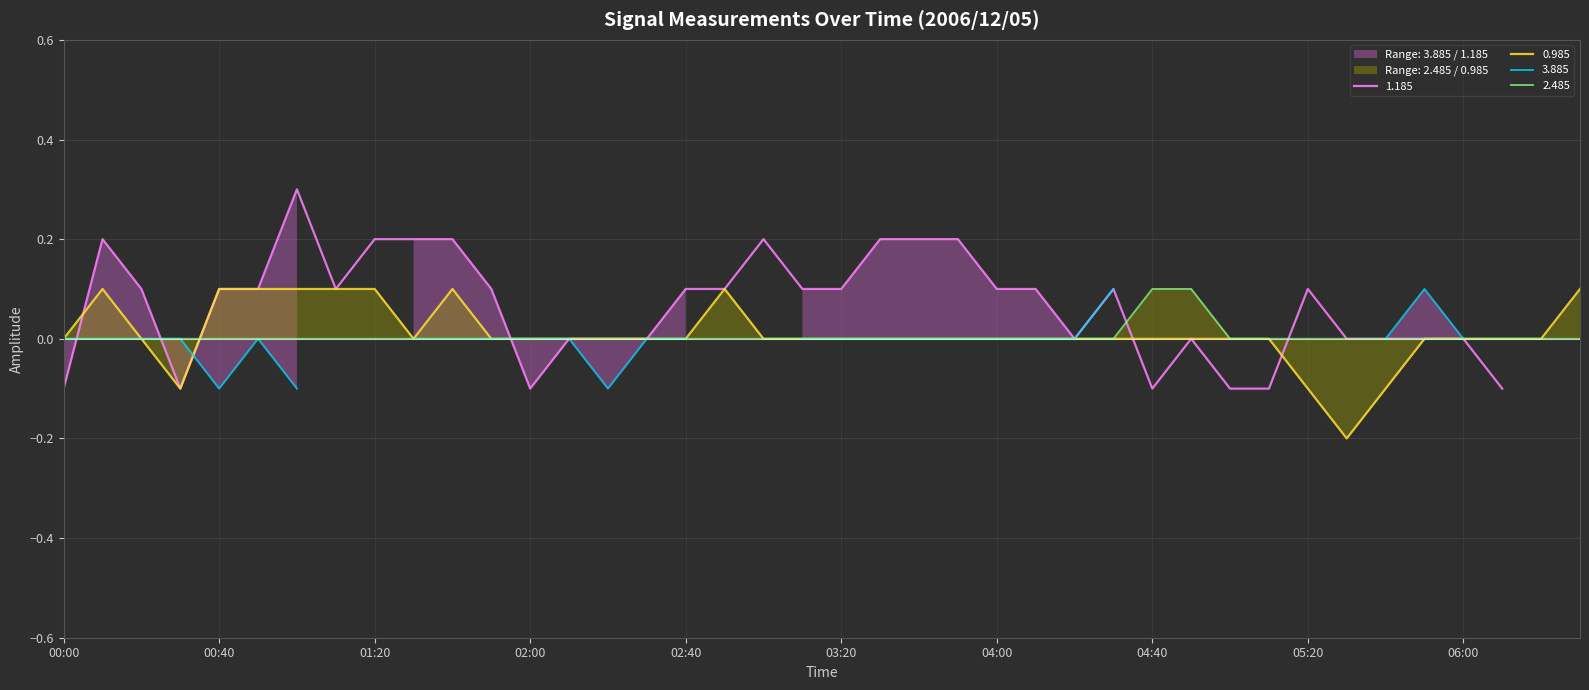

Is it true that 2.485 equals -0.0 at 2006/12/05 00:50?

True